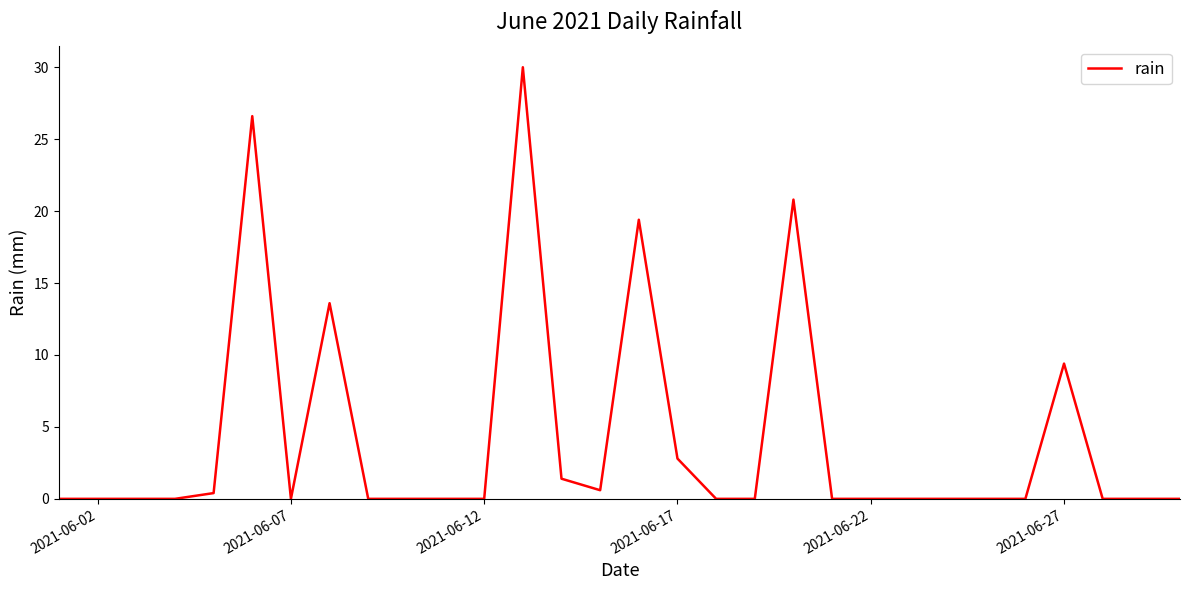

What is the difference between the maximum and minimum values?

30.0